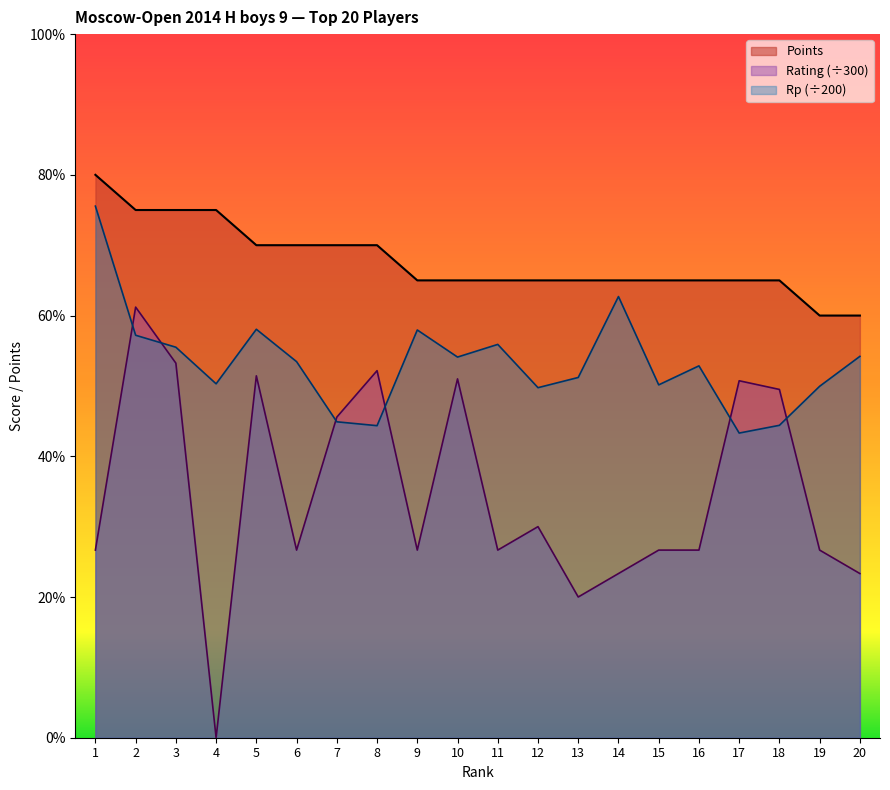

At which label is Rating closest to 3?

12